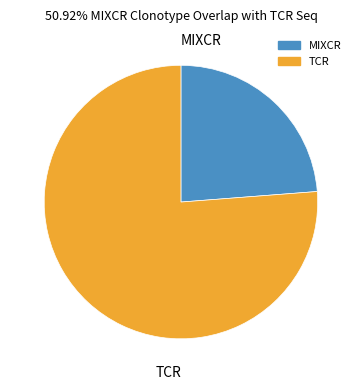

Rank the categories by value from lowest to highest.

MIXCR, TCR